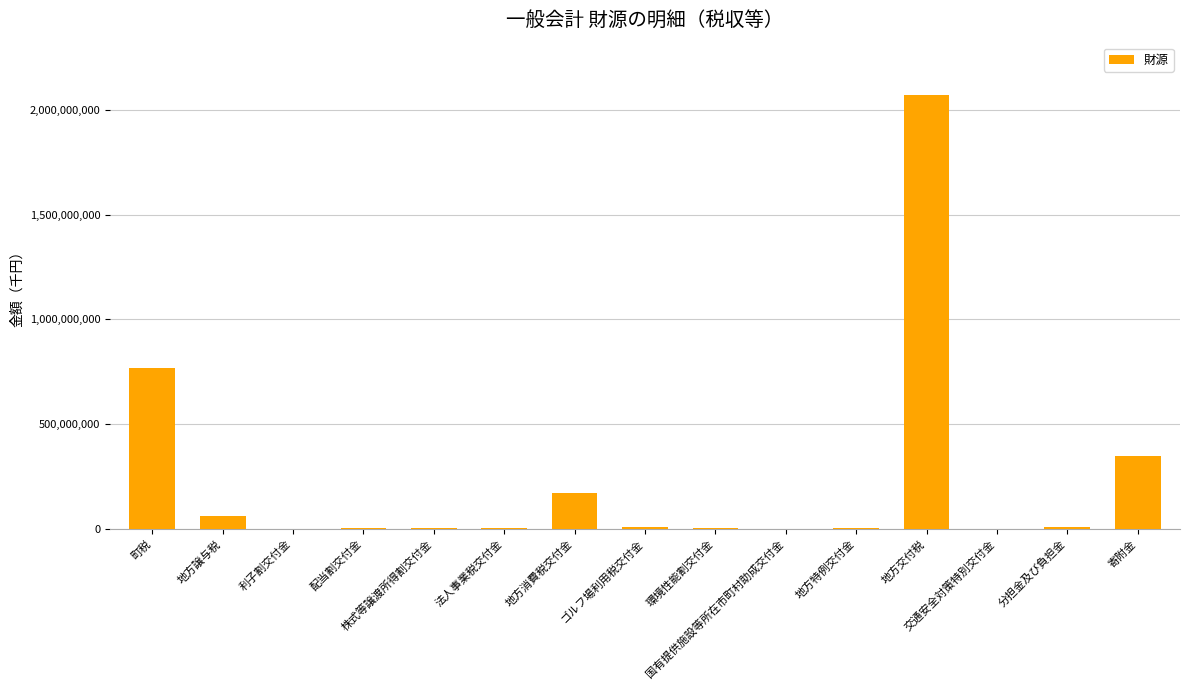

What is the change in value from ゴルフ場利用税交付金 to 分担金及び負担金?

-116478